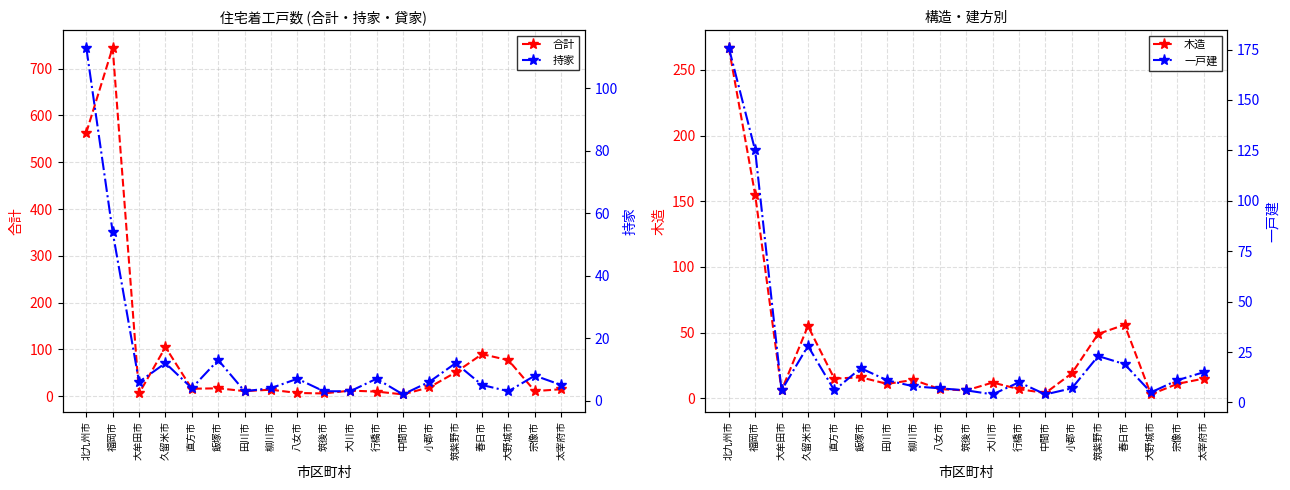

What is the total value across all series at 太宰府市?

50